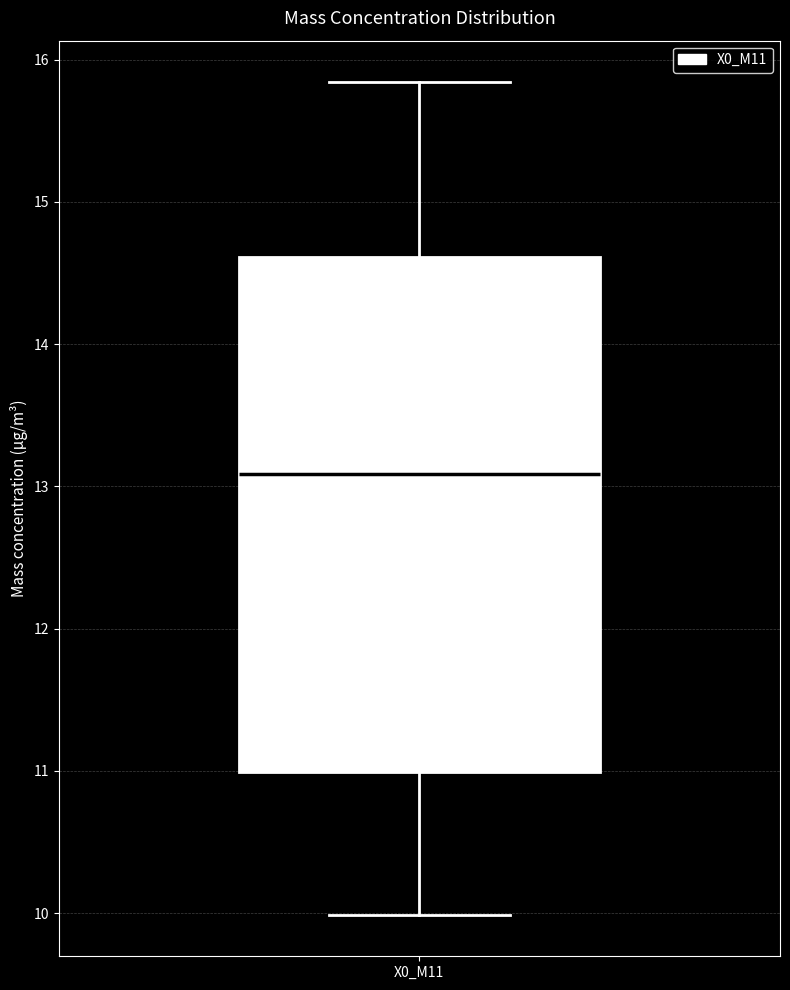

Transcribe this box plot: give where the median line is, the range the box spans, and where the two whiskers end, as read against the y-axis. The values are not printed on the chart, so give them approximately, as read against the axis.

median 13.1, box 11.0 to 14.6, whiskers 10.0 to 15.8